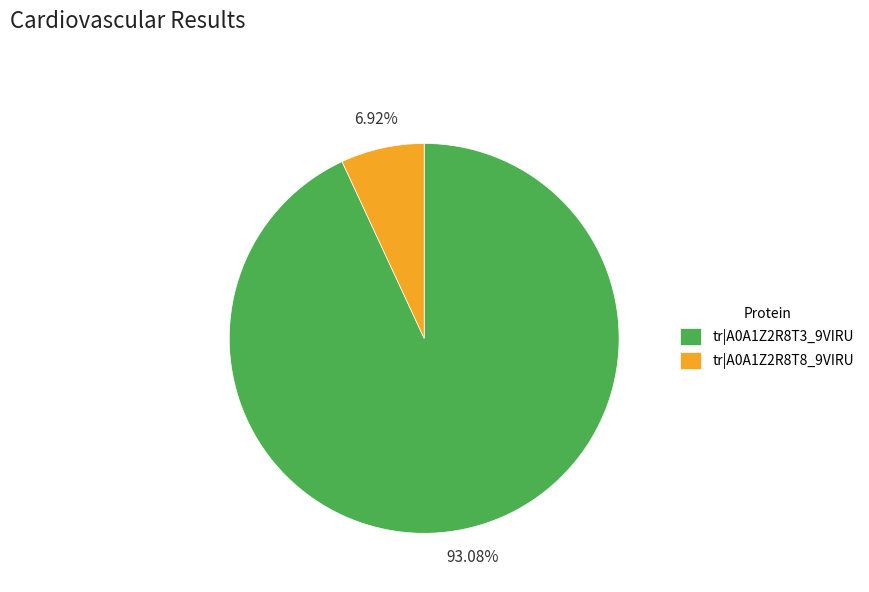

Count the number of slices in the pie.

2